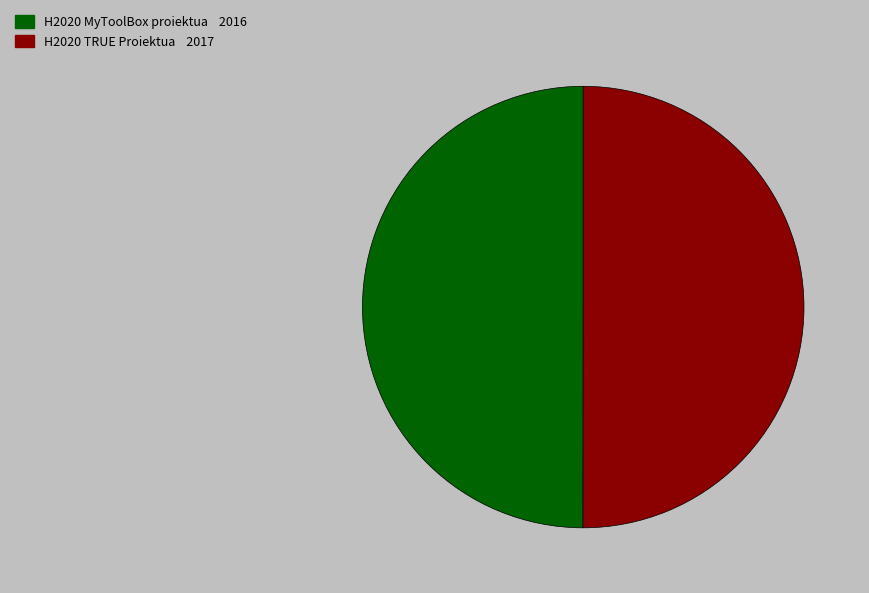

True or false: H2020 TRUE Proiektua accounts for 64% of the total.

False